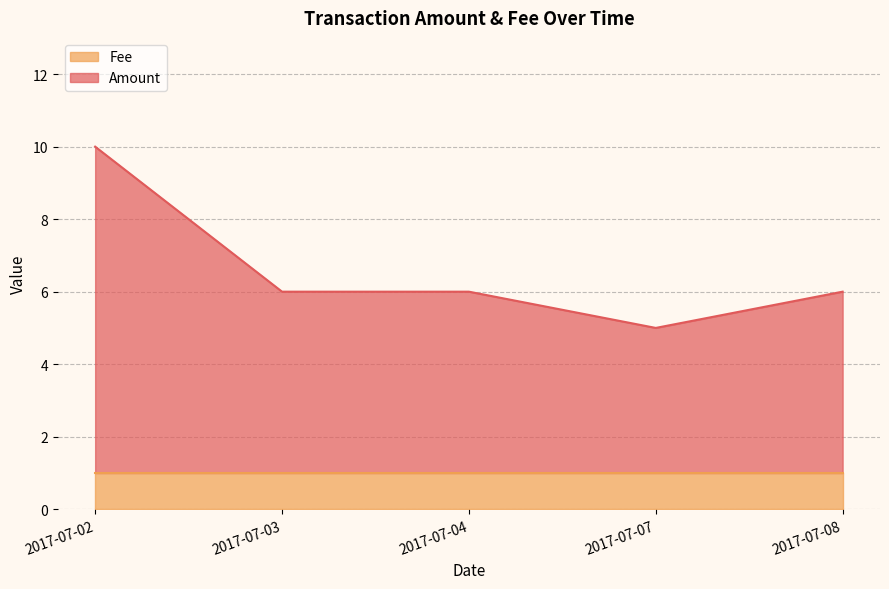

Does the chart display data point markers on the line(s)?

No